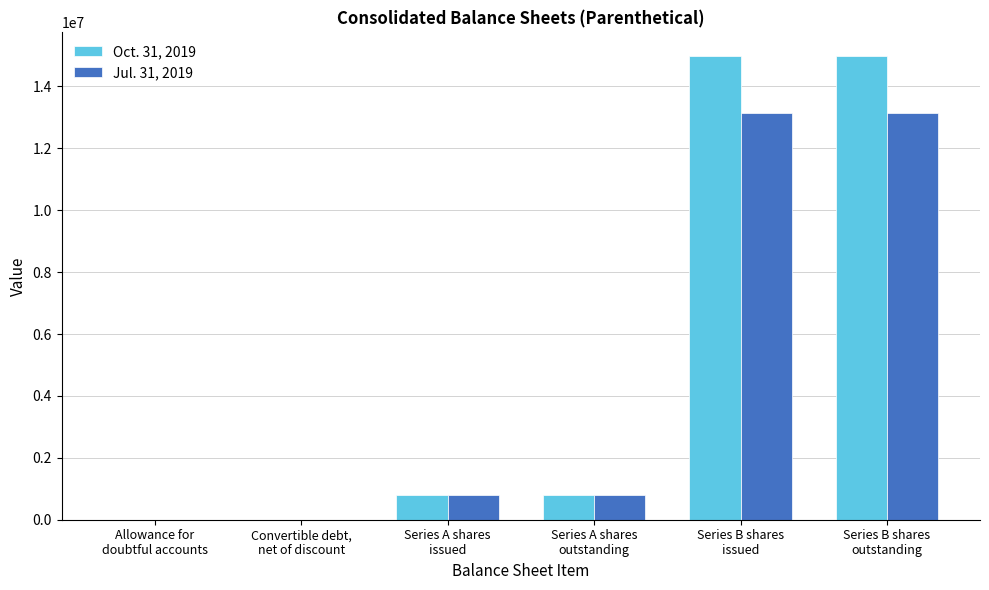

How many categories are shown in the chart?

6